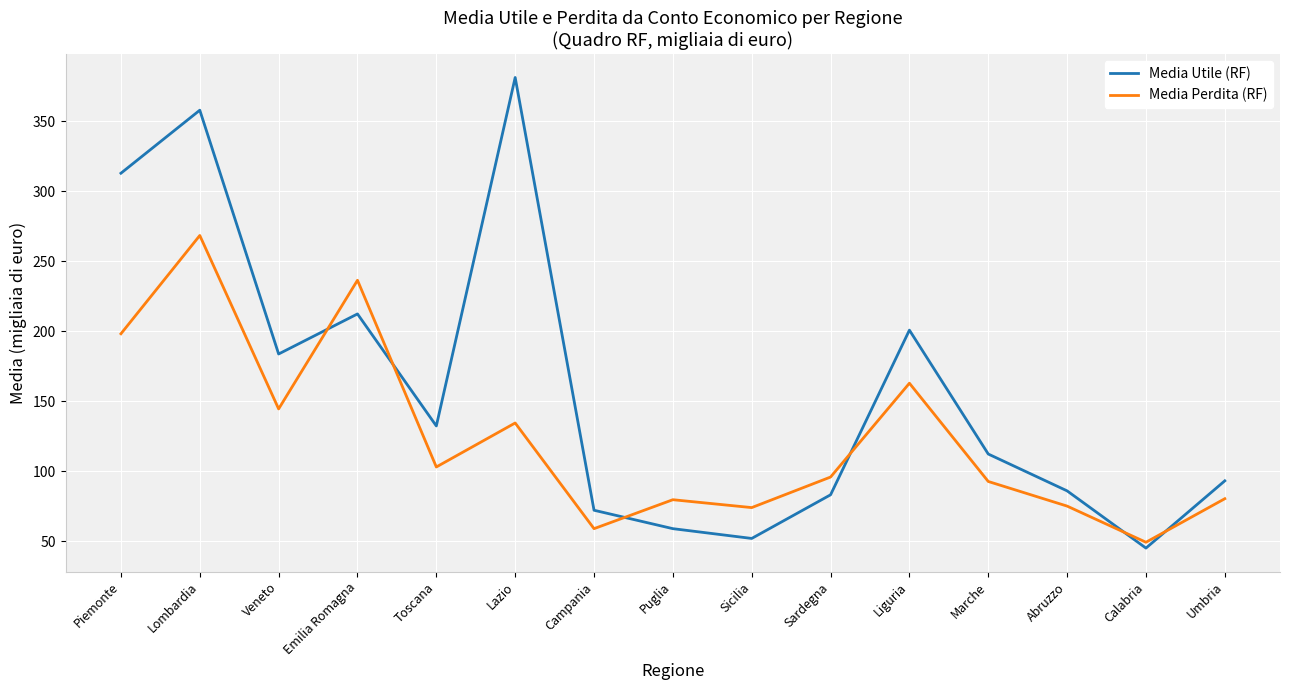

What value does the Media Perdita (RF) series have at Lazio?

134.5